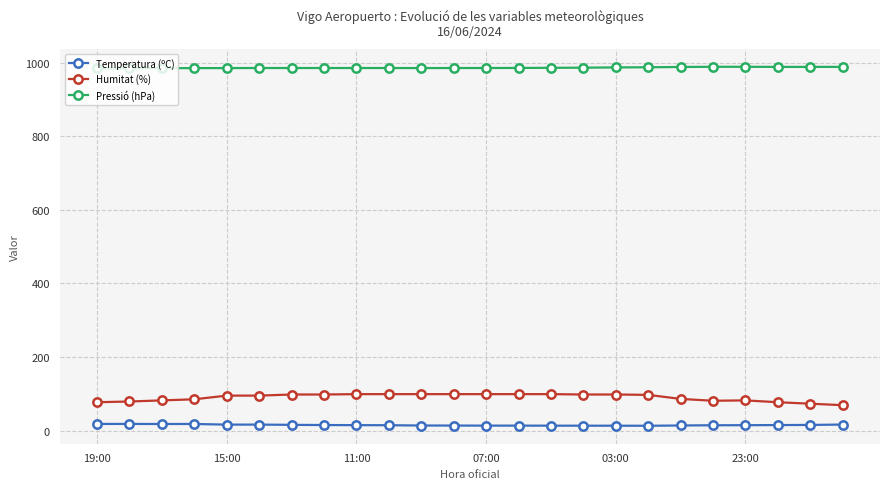

True or false: Temperatura (ºC) has more than 0 interior local peaks.

True